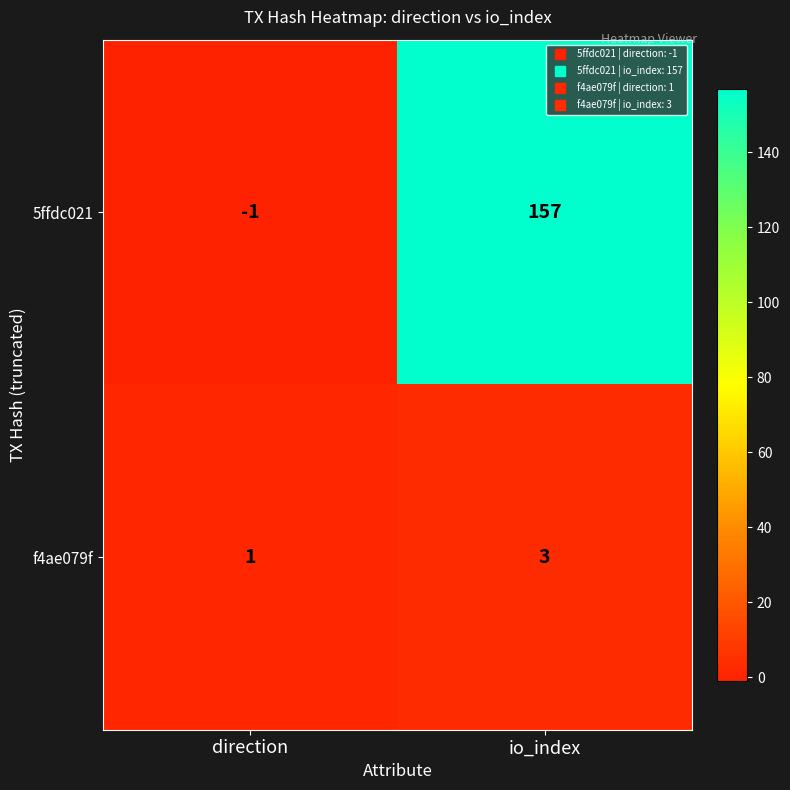

Reading right to left, what are all the values shown in this chart?

5ffdc021: io_index=157	direction=-1
f4ae079f: io_index=3	direction=1